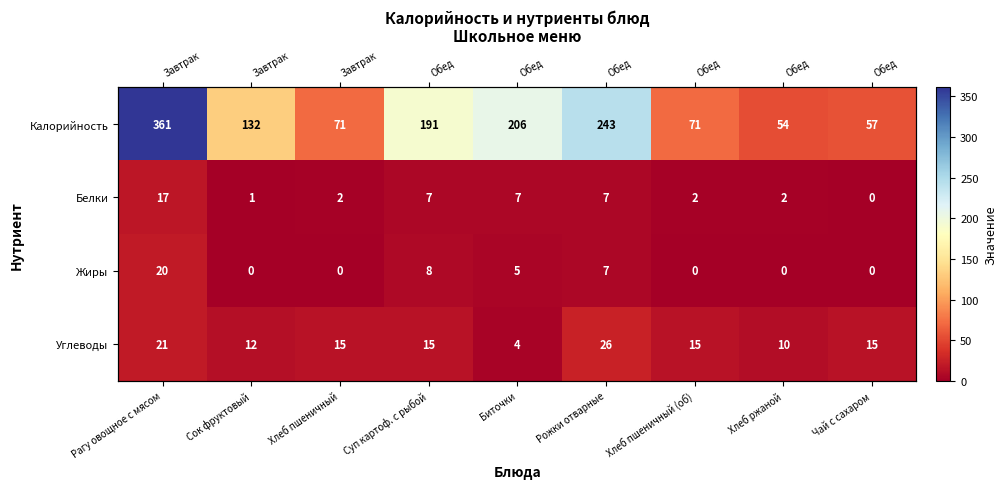

Which series has the largest total across all categories?

Калорийность